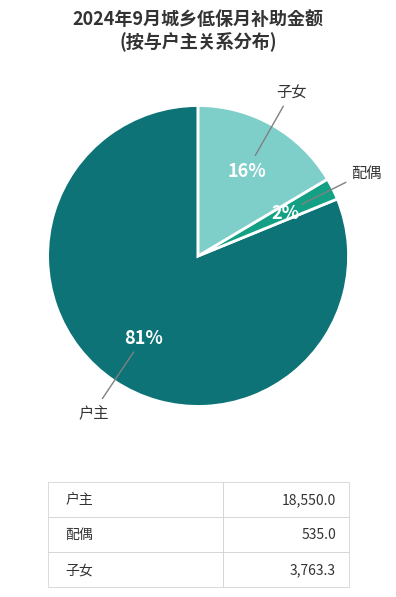

Is there a majority slice in this chart?

Yes